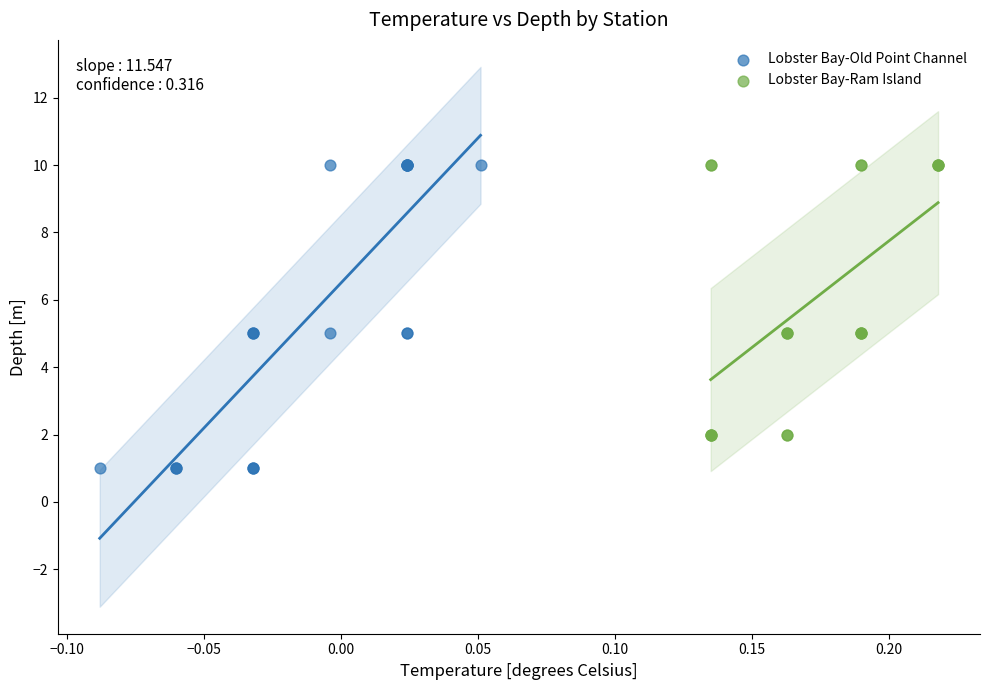

What are all the series names shown in the legend?

Lobster Bay-Old Point Channel, Lobster Bay-Ram Island